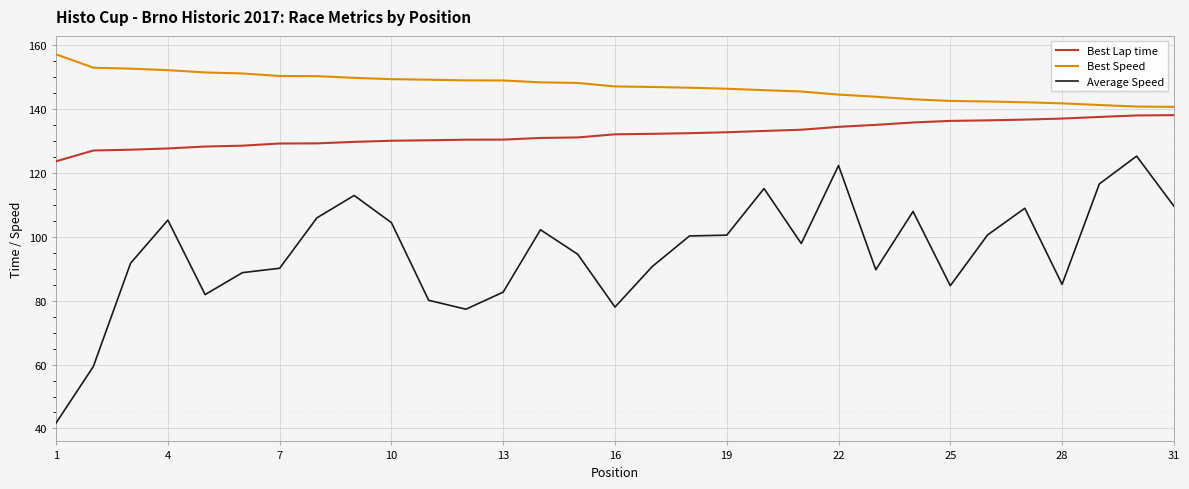

How many values in the Best Lap time series exceed 132?

16